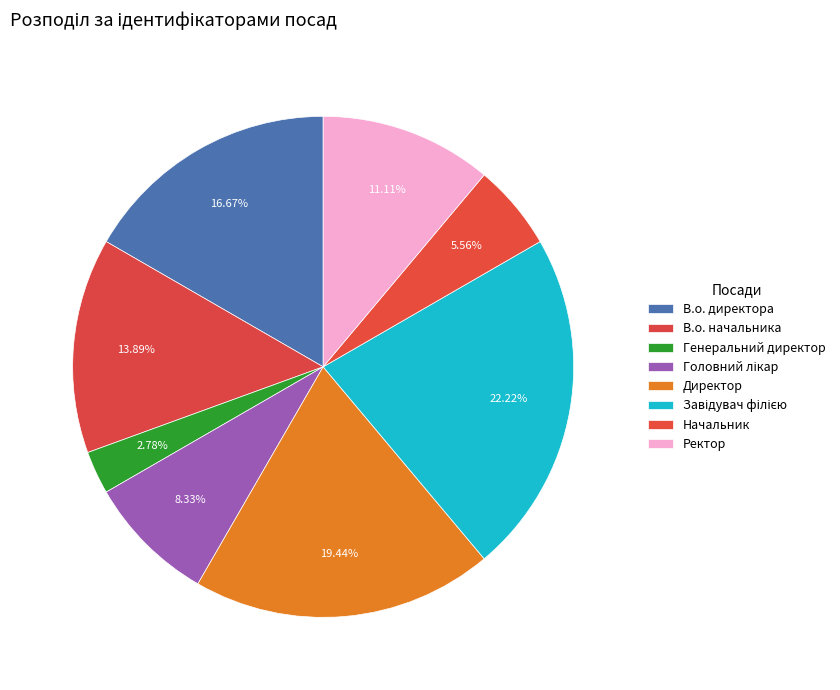

Count the number of slices in the pie.

8